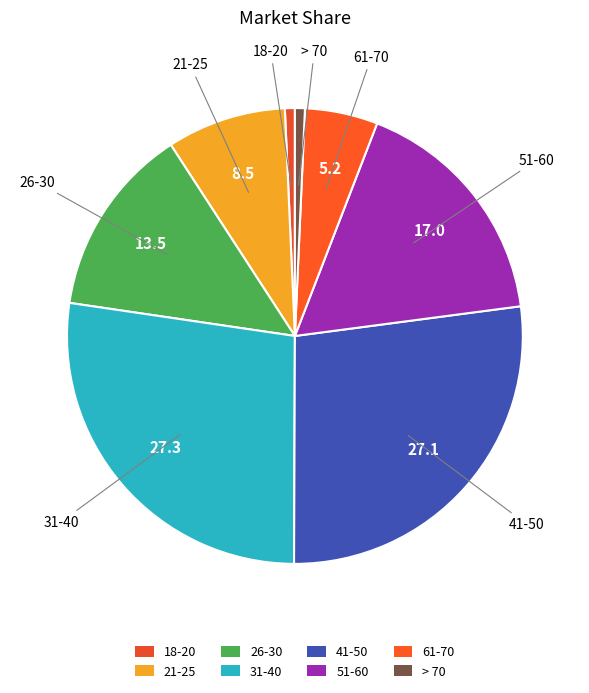

Does 31-40 account for over 50% of the chart?

No